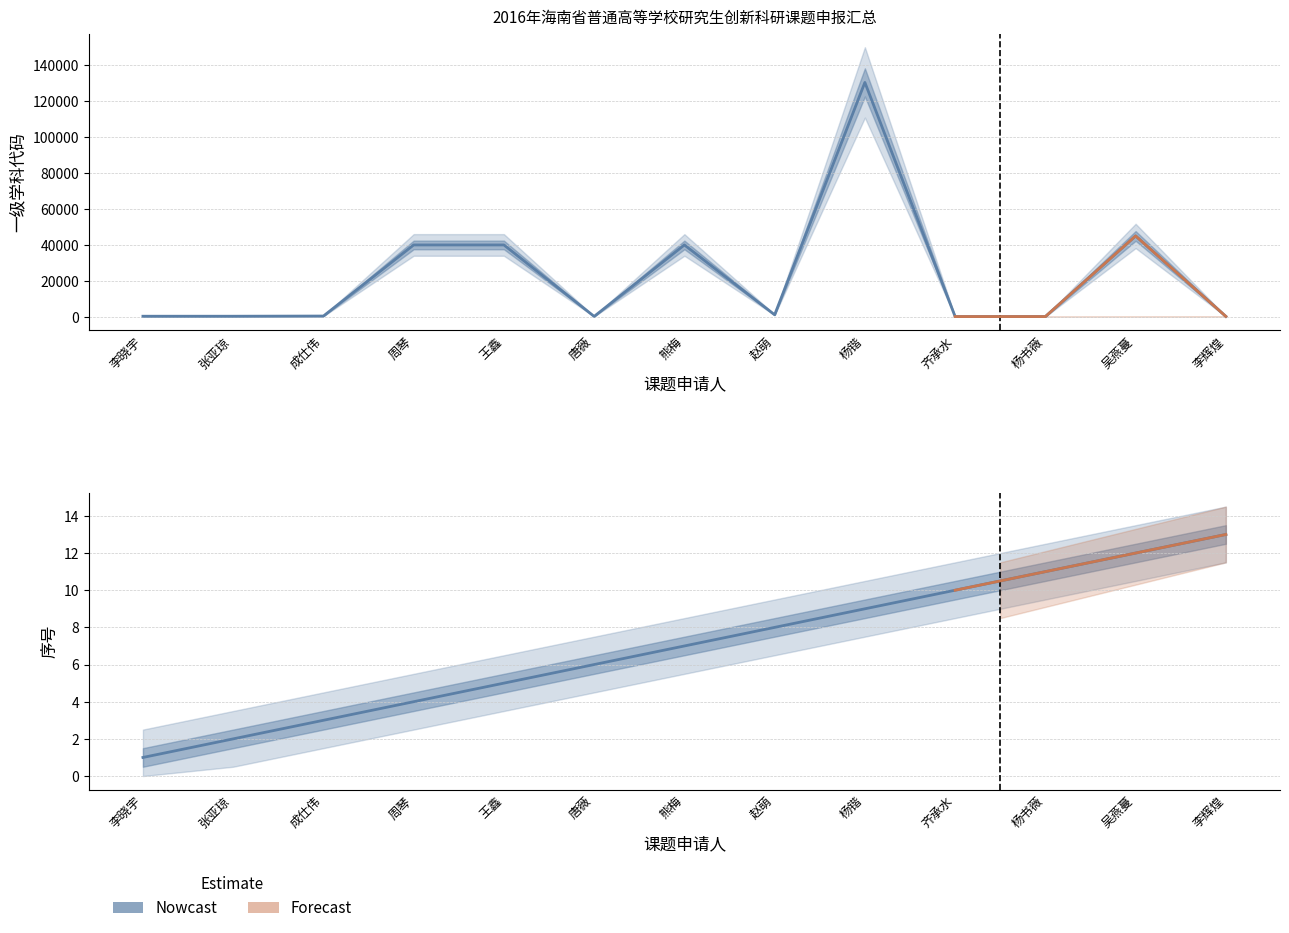

True or false: 一级学科代码 and 序号 cross at least once.

False